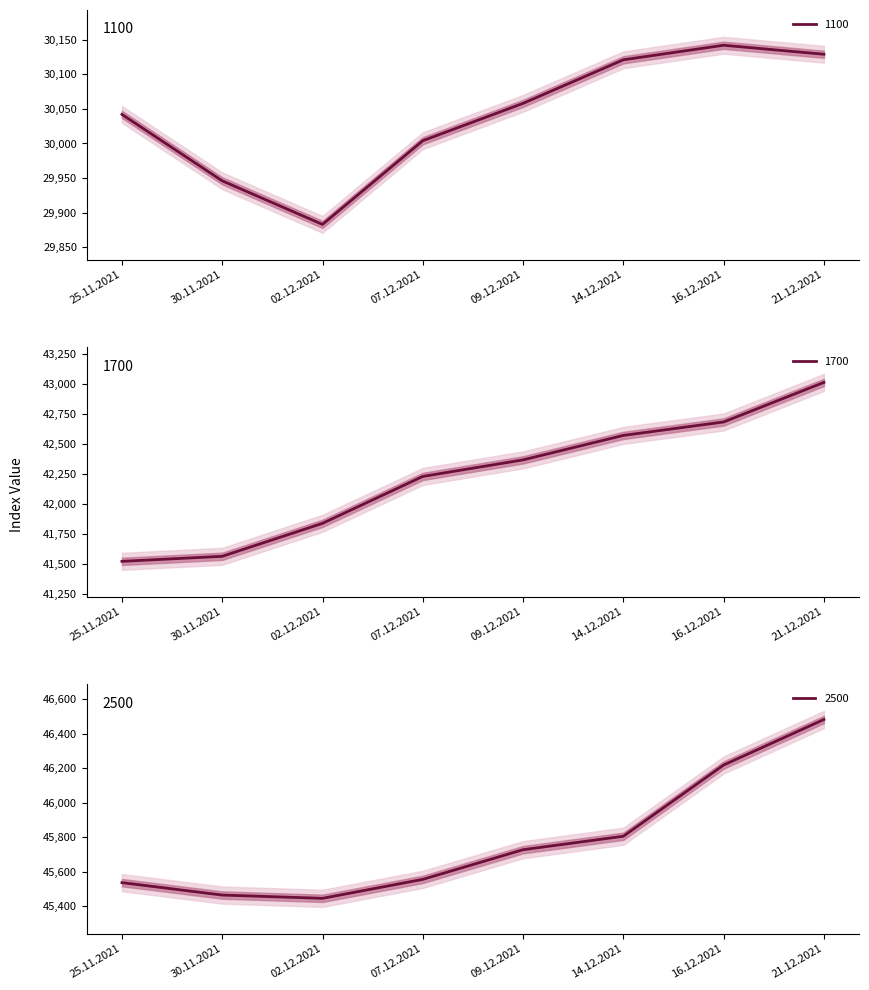

True or false: 1700 and 1100 intersect in this chart.

False